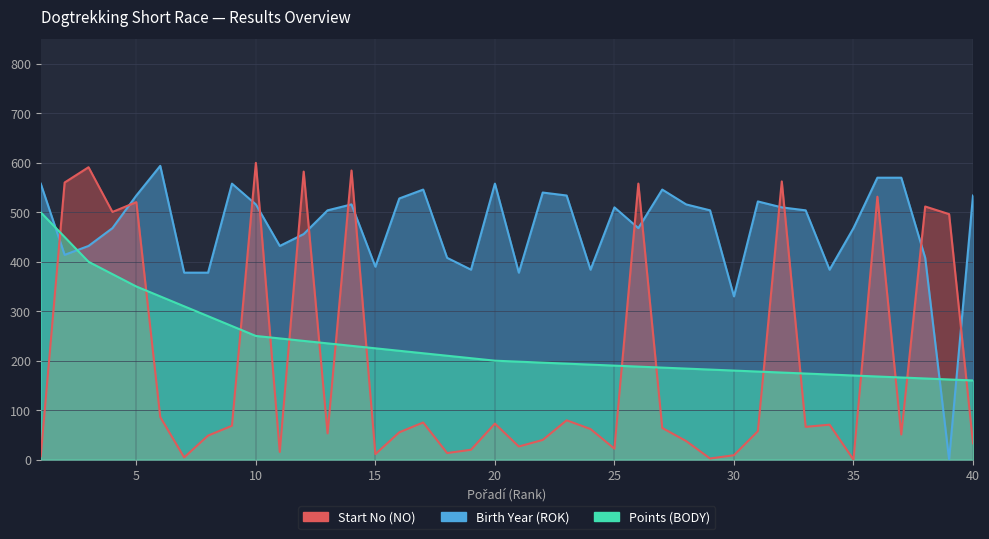

The value of Start No (NO) at 2 is 560.3. True or false?

True